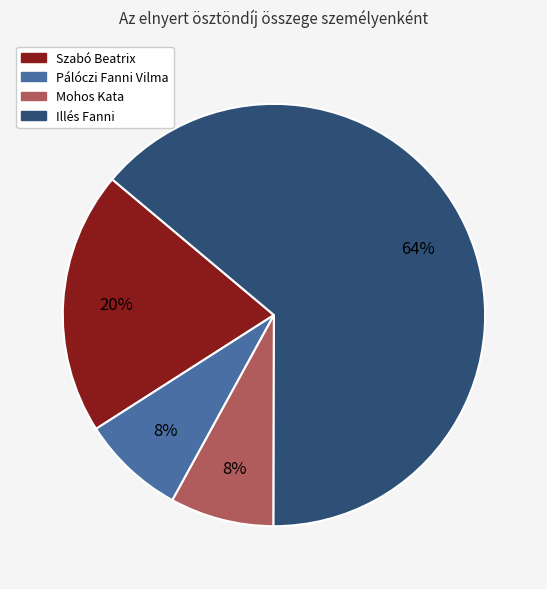

Is it true that Illés Fanni is 64% of the pie?

True